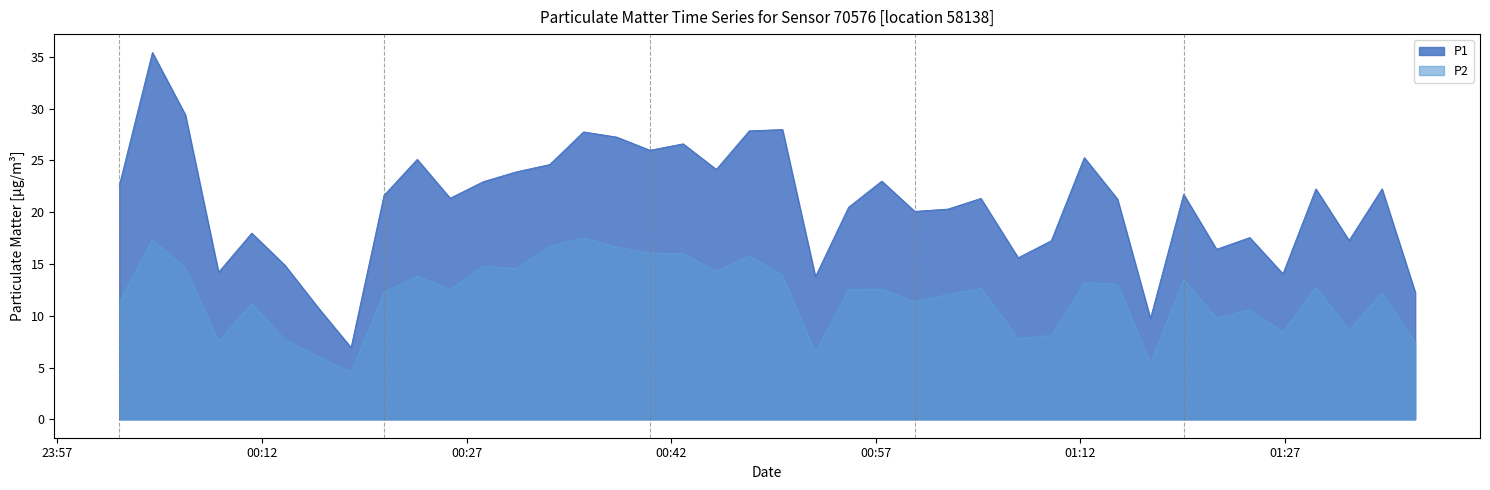

What is the value of the P2 point at the 34th from the left?

9.8